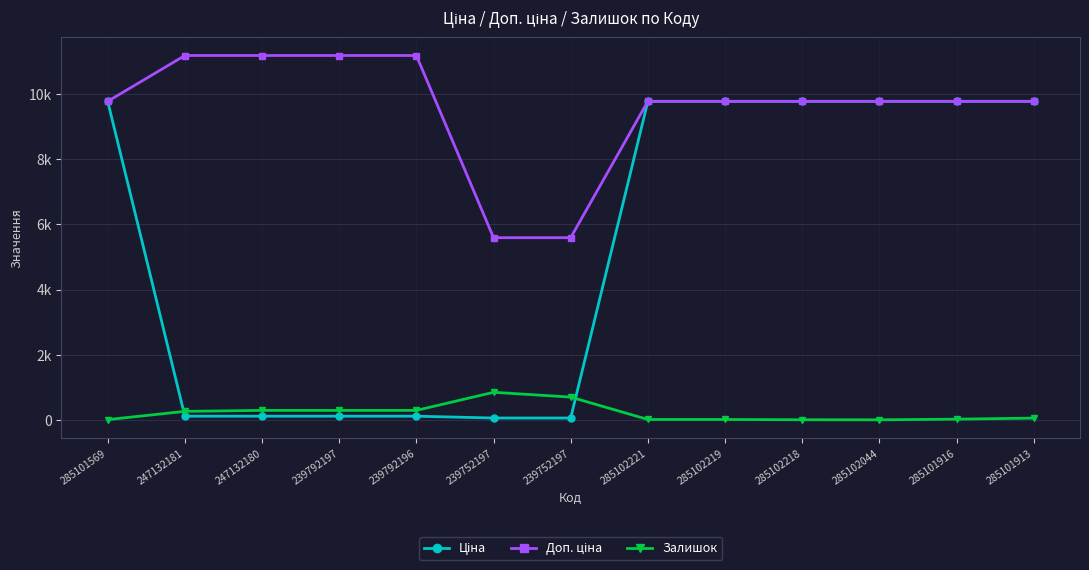

What is the value of the Ціна point at the 1st from the left?

9775.5